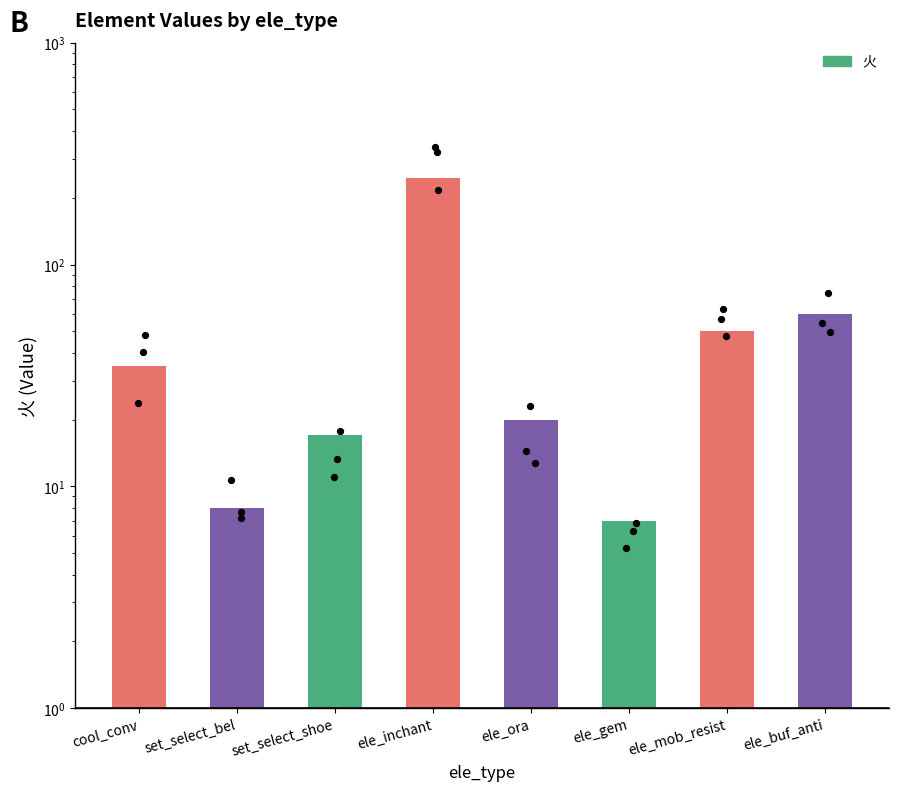

Which has a higher value, ele_buf_anti or ele_inchant?

ele_inchant